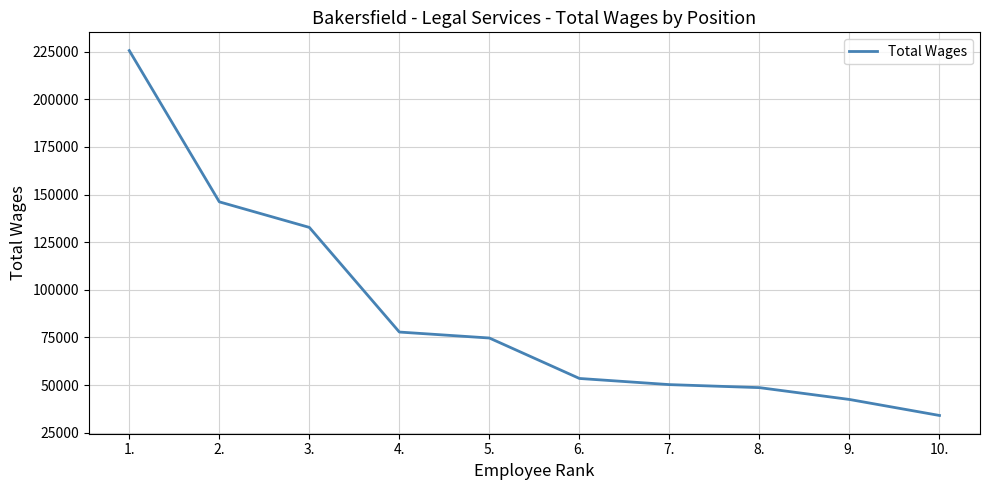

The value at 10. is 34003. True or false?

True